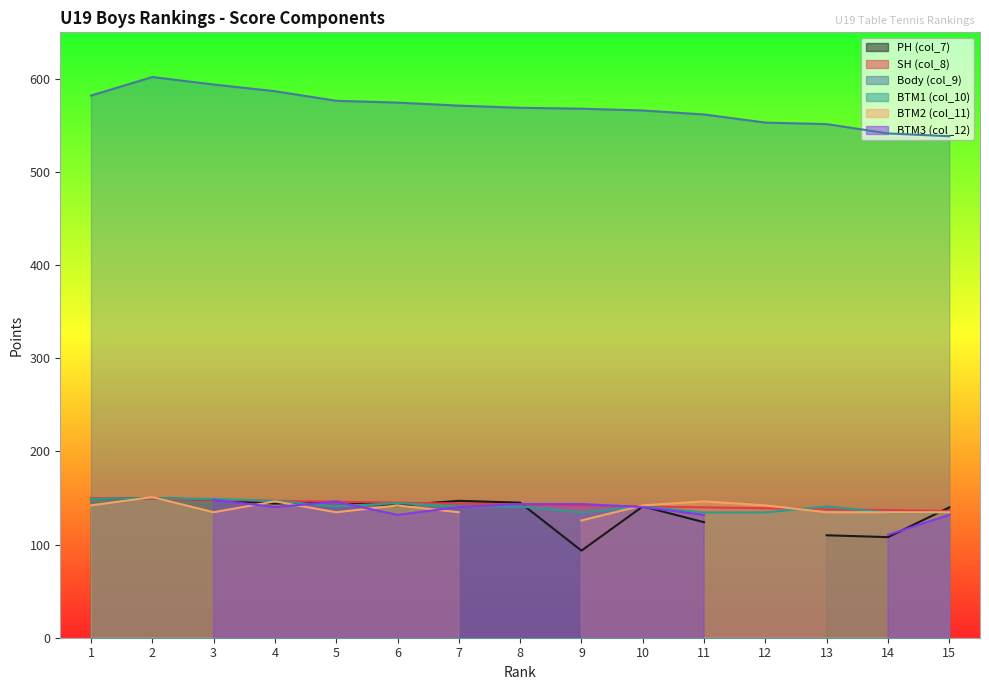

Where is the first local maximum for BTM1 (col_10)?

2